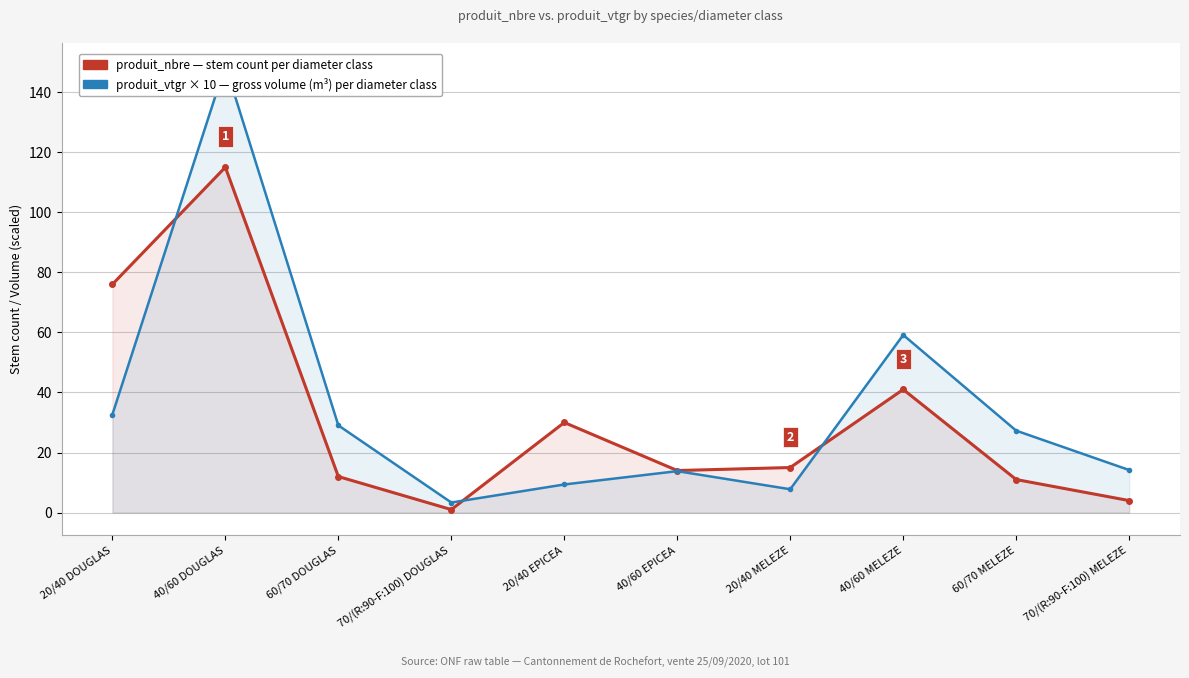

Which series has the largest range (max minus min)?

produit_vtgr × 10 (m³ gross vol)